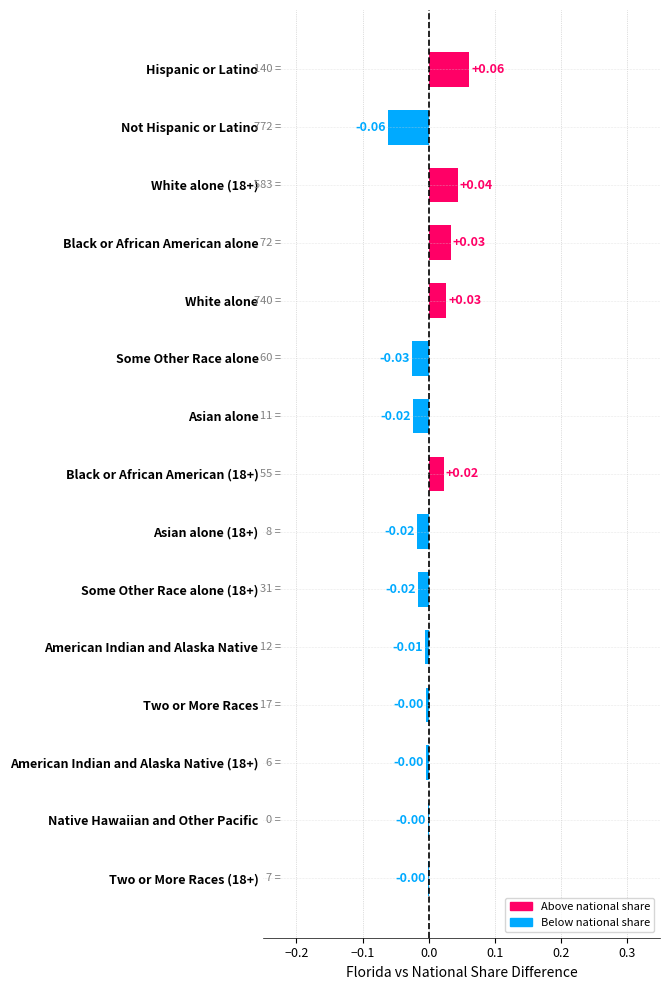

Which has a higher value, Black or African American alone or Two or More Races (18+)?

Black or African American alone